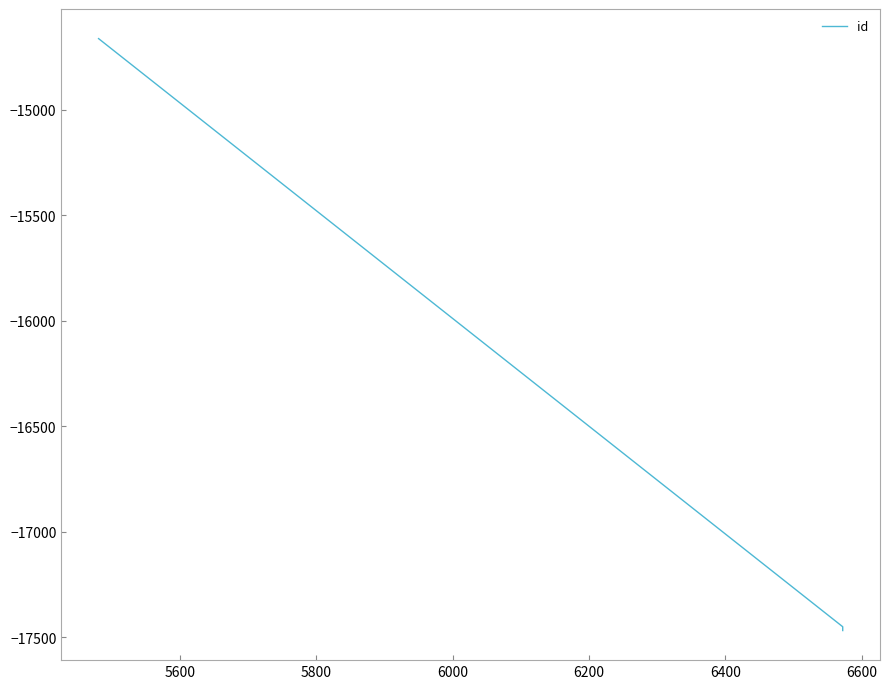

What is the maximum value shown in the chart?

-14662